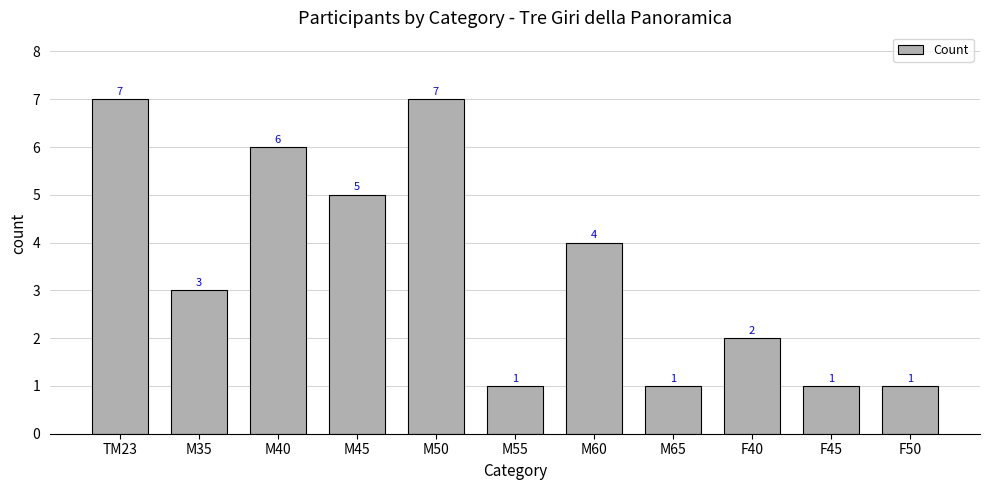

The value at TM23 is 7. True or false?

True